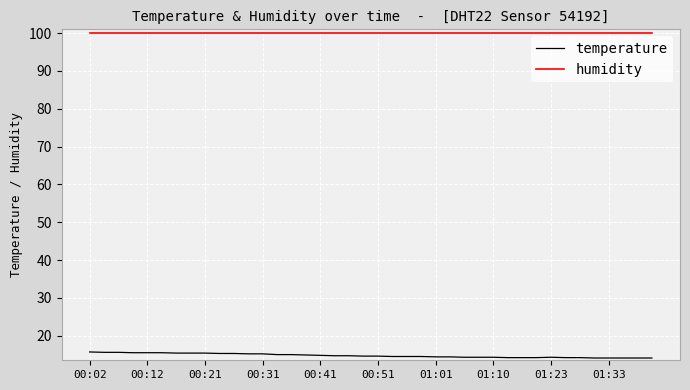

Rank the series by their average value, from highest to lowest.

humidity, temperature